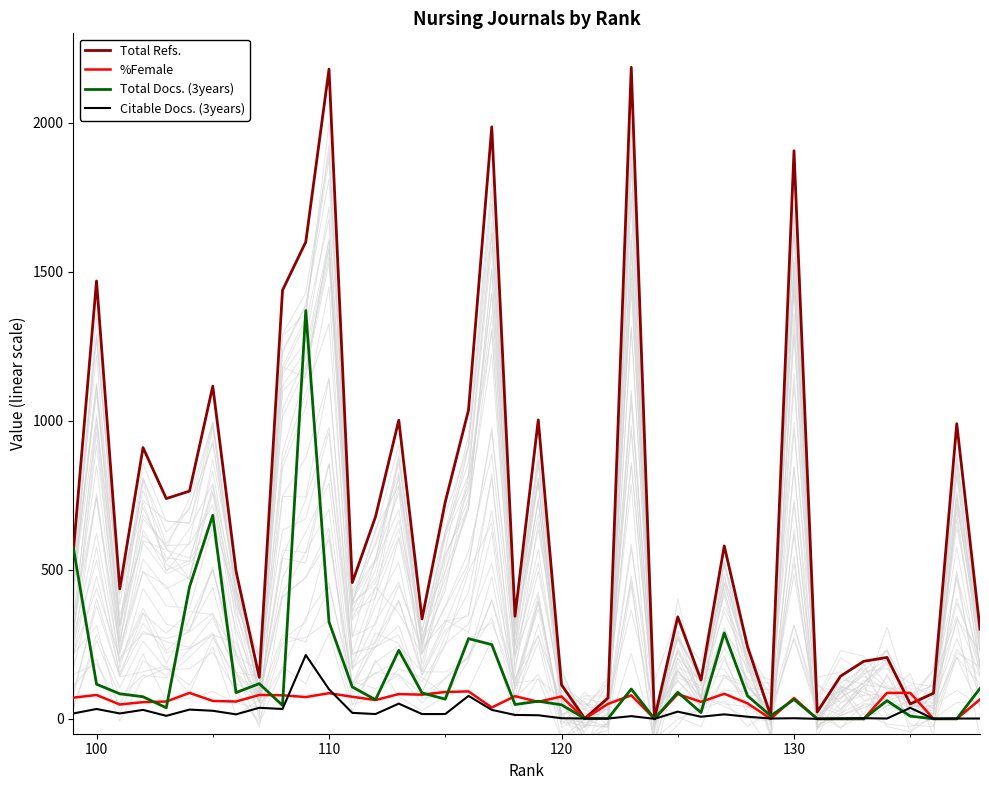

Is the value of Total Docs. (3years) at 16 greater than the value of Citable Docs. (3years) at 110?

Yes